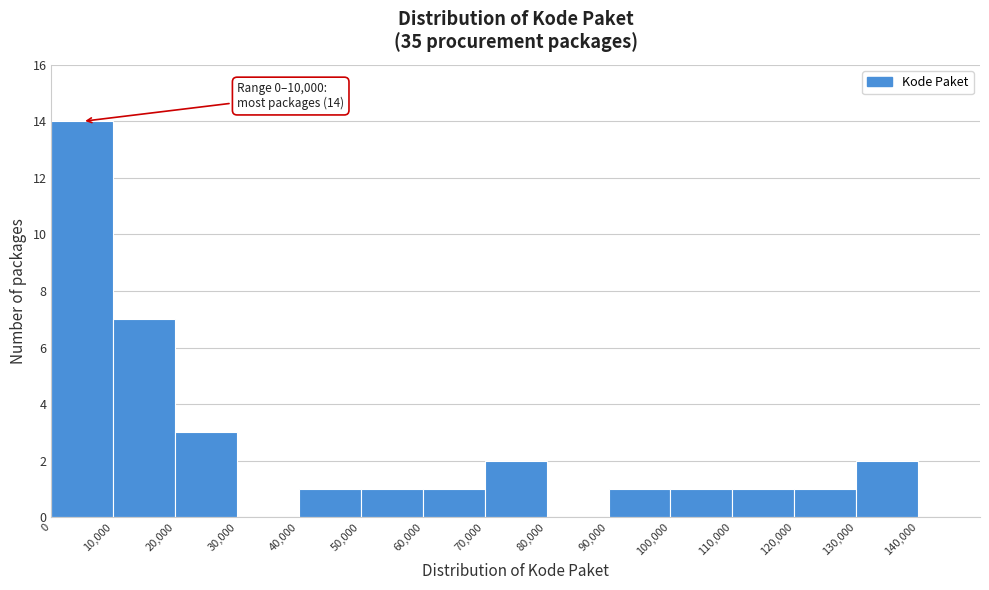

Over which range of the x-axis is the bar tallest?

0 to 10000